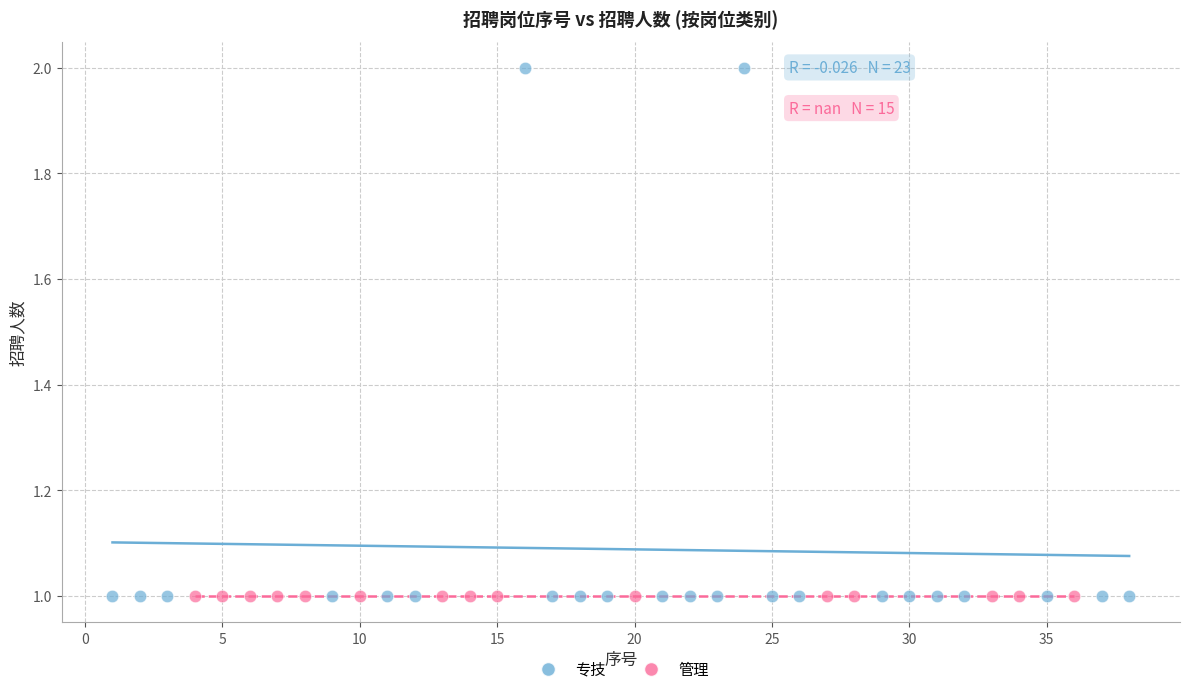

Which series contains the highest Y value?

专技